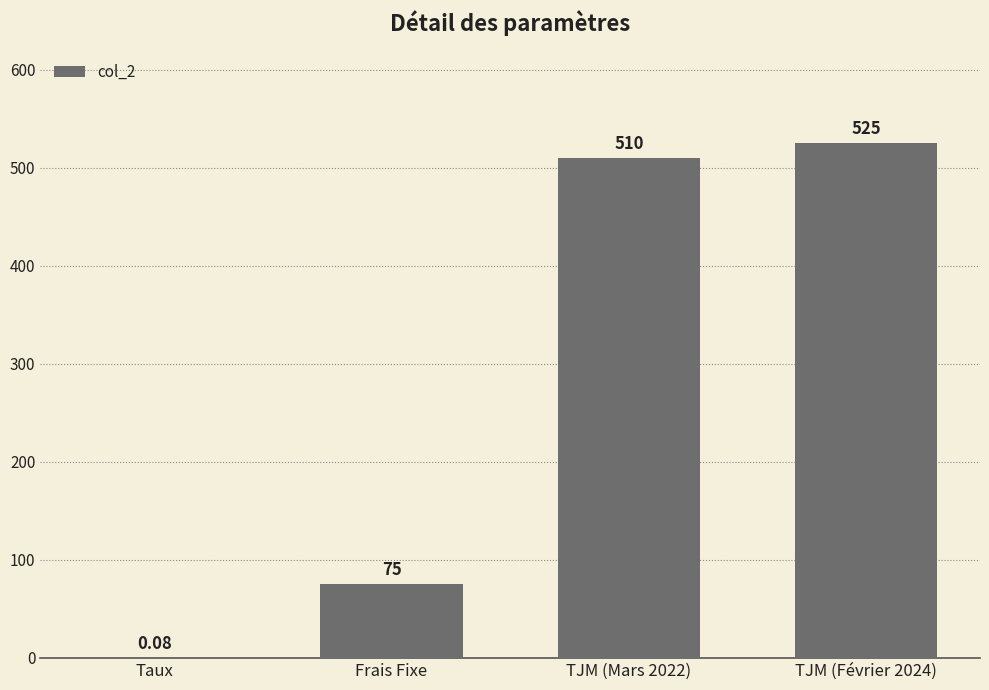

Where is the data nearest to the value 262?

Frais Fixe